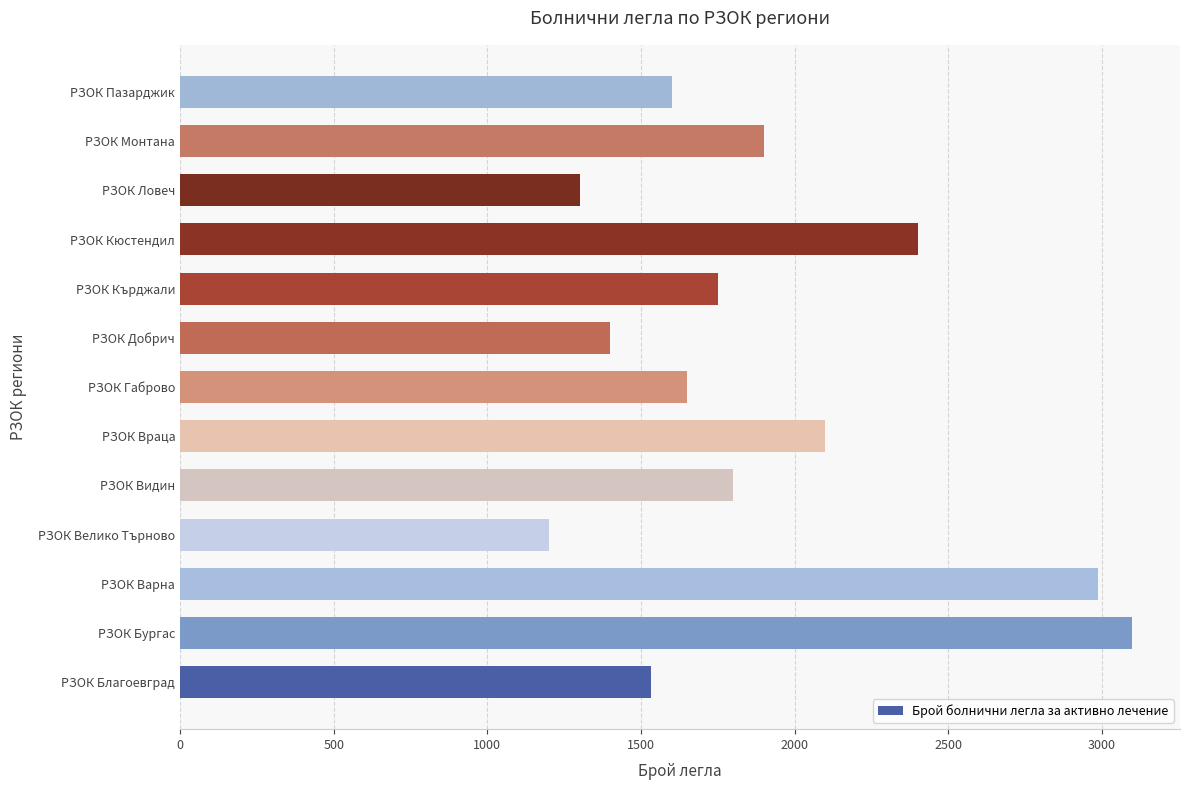

Where is the data nearest to the value 2149?

РЗОК Враца